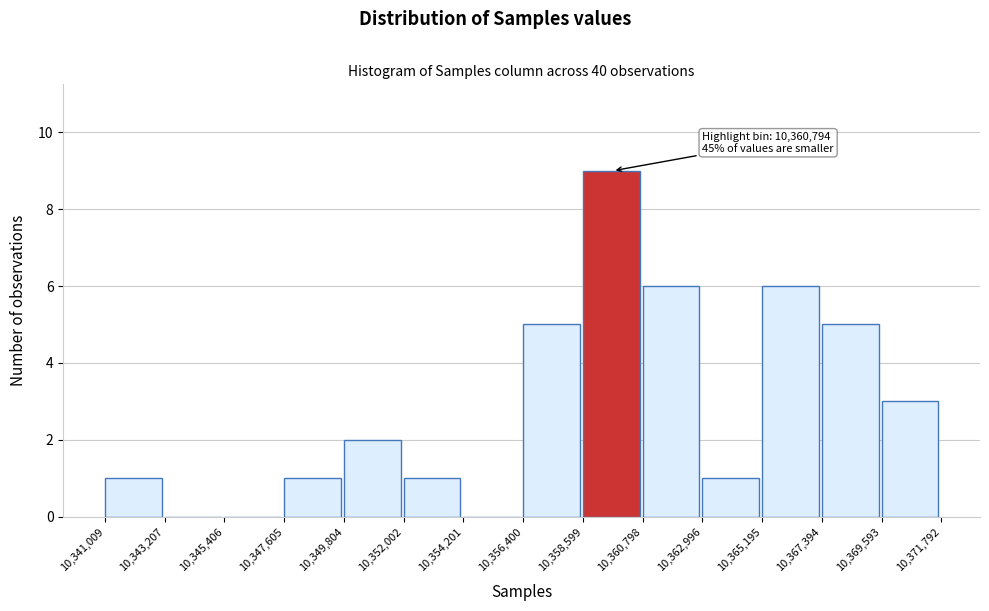

Over which range of the x-axis is the bar tallest?

10,358,599 to 10,360,798